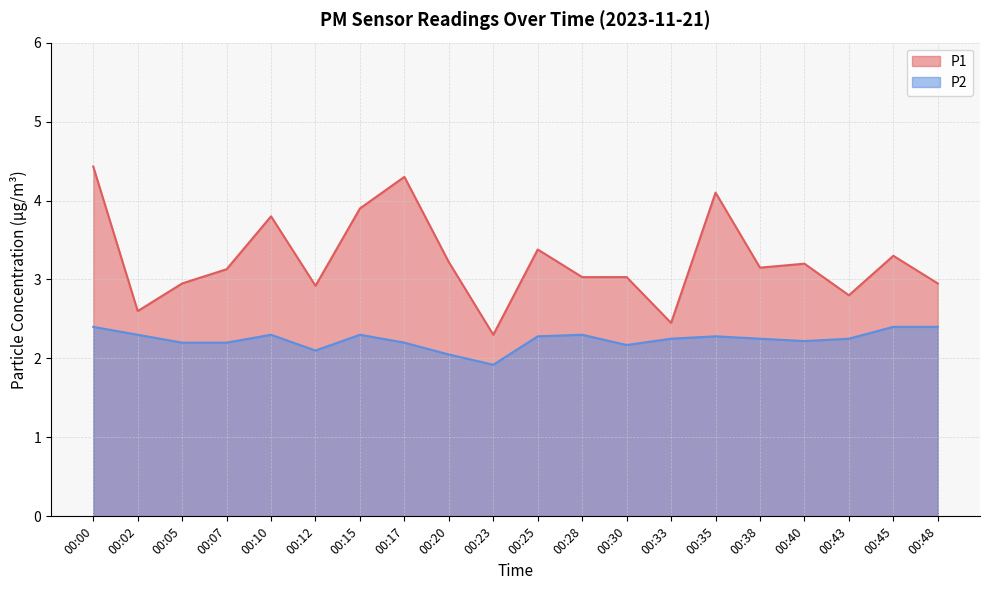

What is the sum of the P1 values at 00:33 and 00:10?

6.2